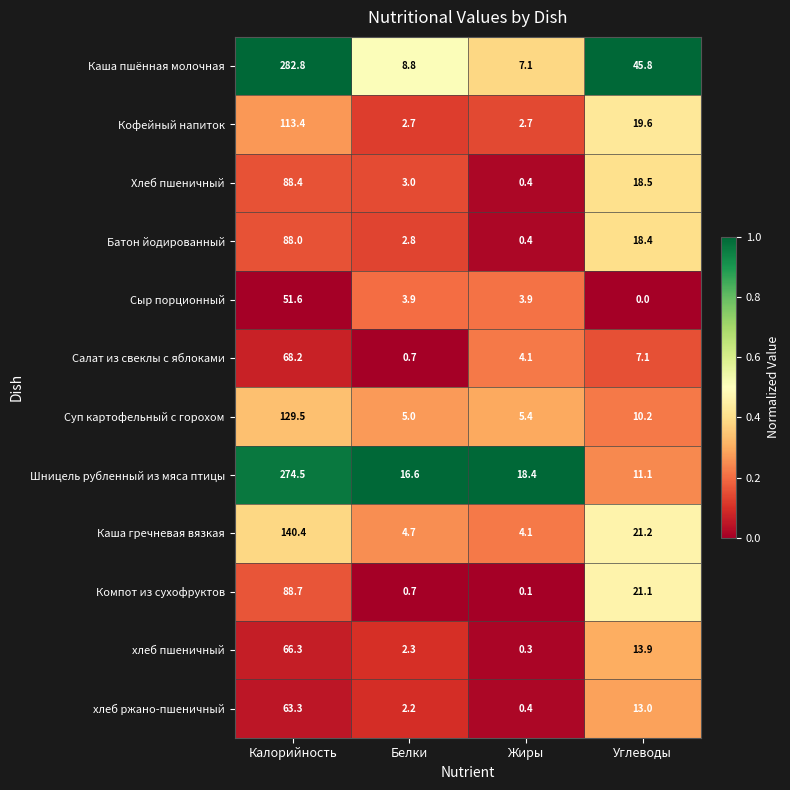

What is the spread (max minus min) of values at Калорийность?

231.2